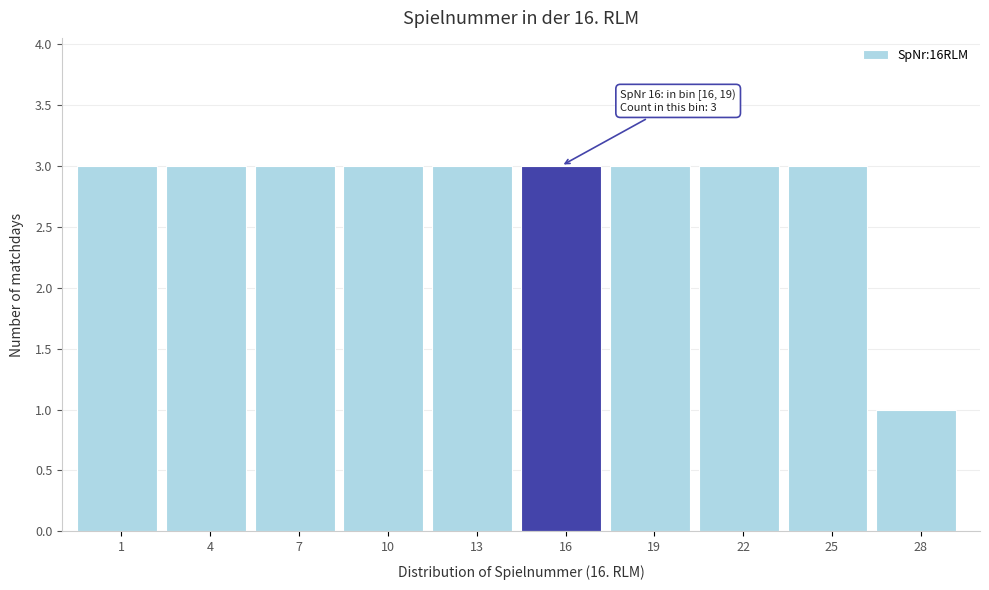

Reading left to right, extract all data points from this chart.

3	3	3	3	3	3	3	3	3	1